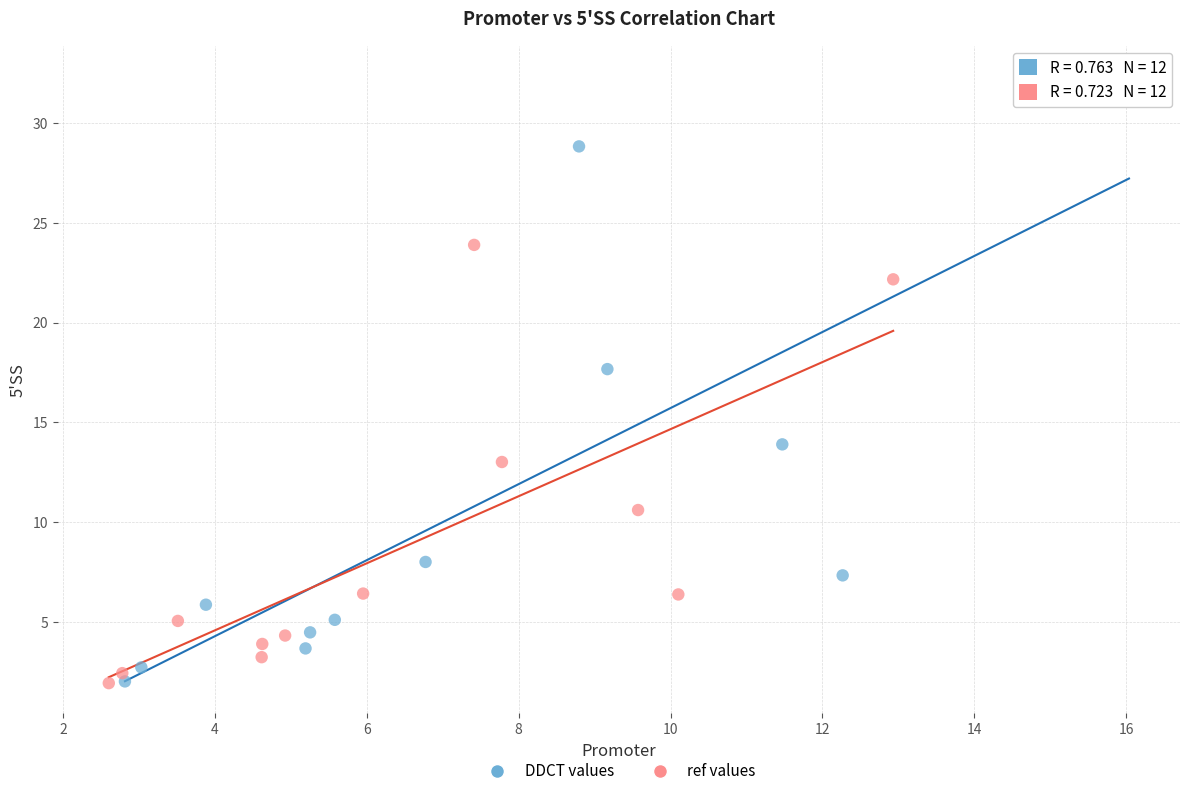

Which series contains the highest Y value?

DDCT values